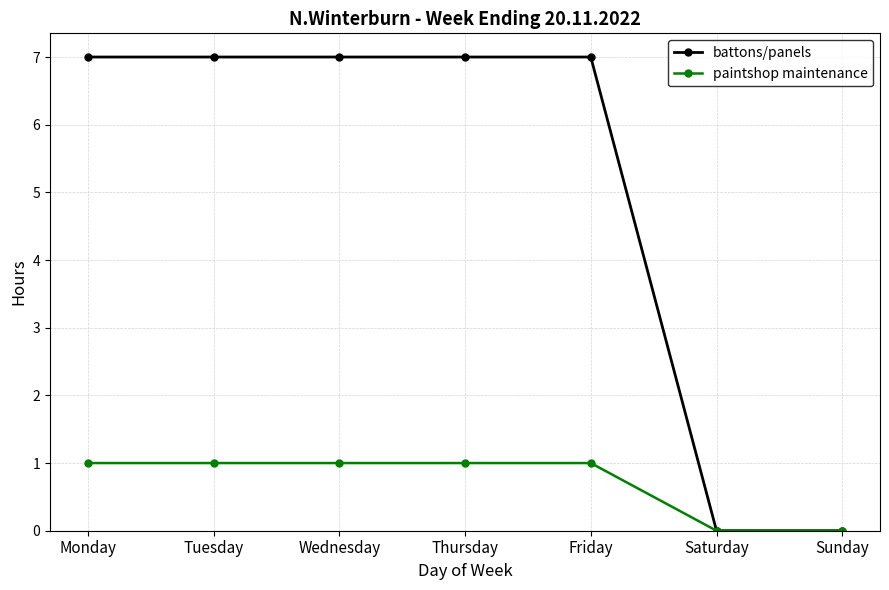

Between Tuesday and Saturday, which series saw the biggest shift?

battons/panels